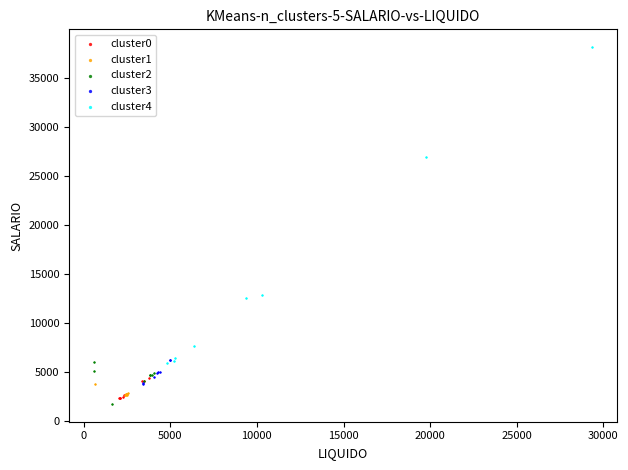

Which series contains the lowest Y value?

cluster2